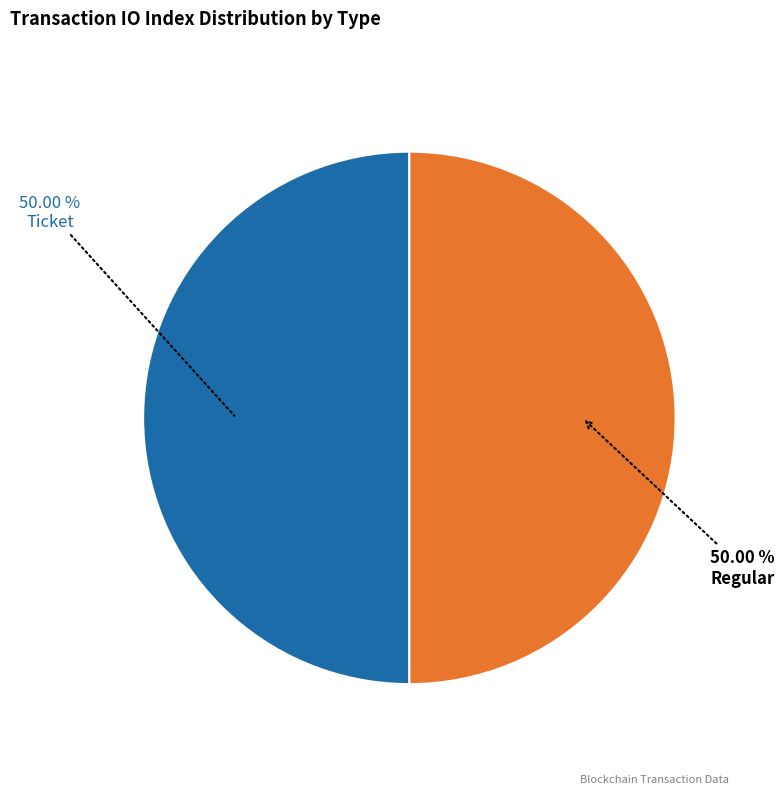

What is the ratio of the value at Ticket to the value at Regular?

1.0